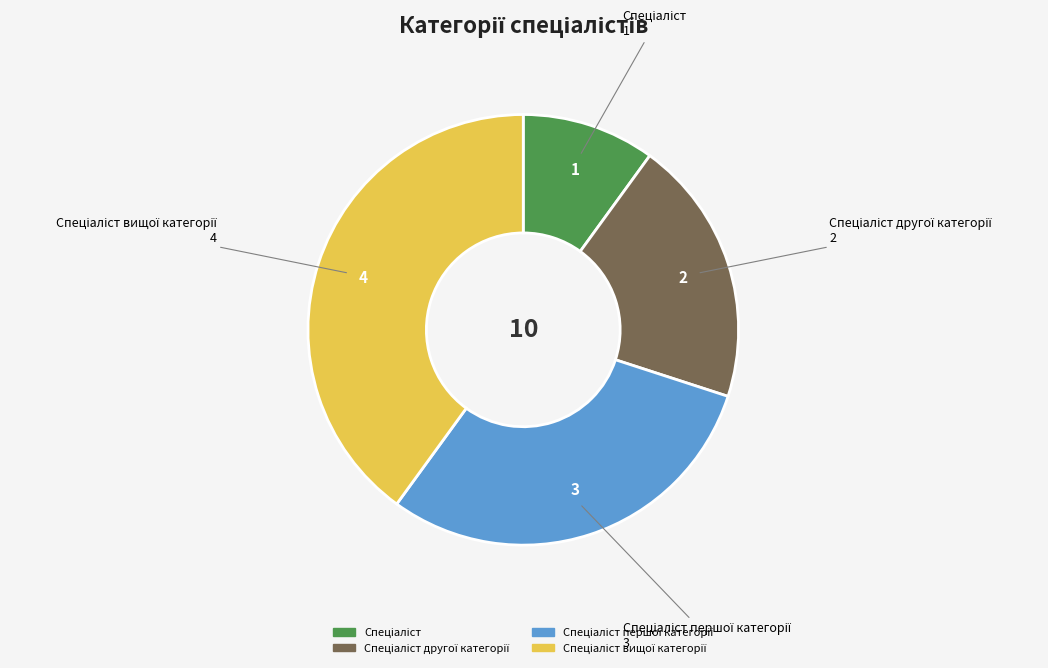

Is there any slice that represents more than half of the pie?

No